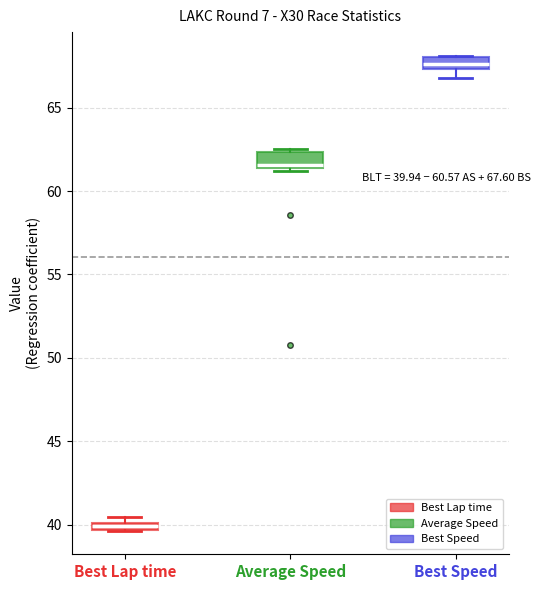

Which box has the highest median line?

Best Speed